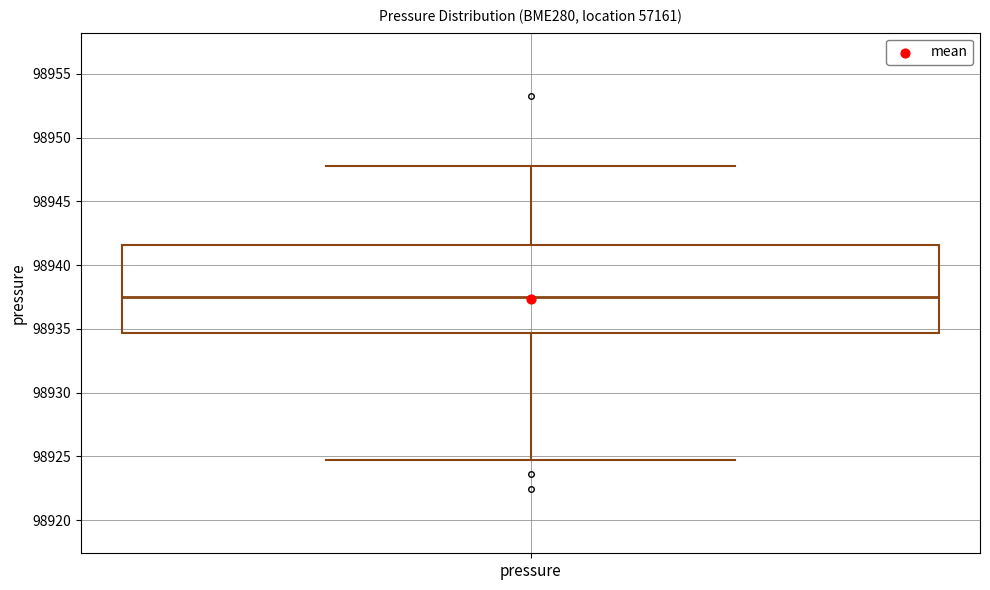

Transcribe this box plot: give where the median line is, the range the box spans, and where the two whiskers end, as read against the y-axis. The values are not printed on the chart, so give them approximately, as read against the axis.

median 98937.5, box 98934.5 to 98941.5, whiskers 98925.0 to 98948.0